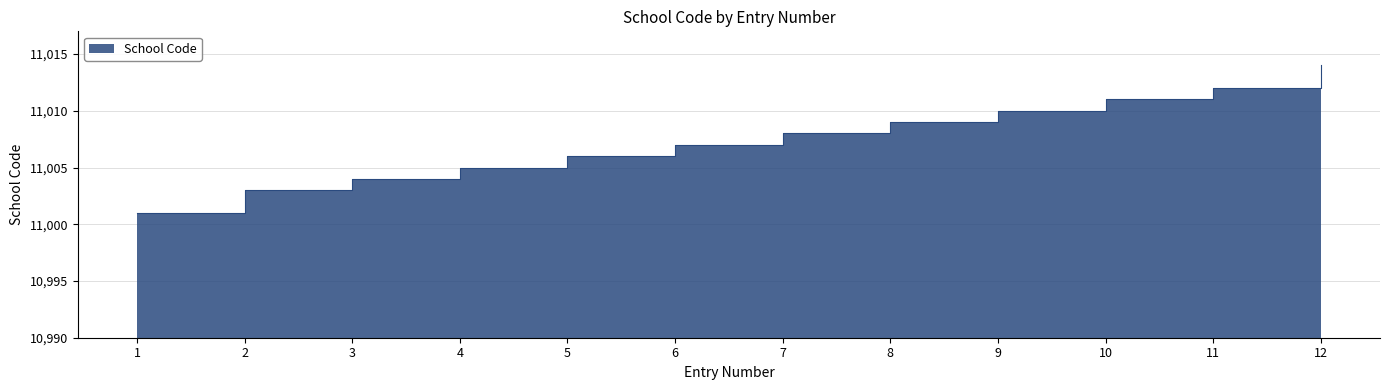

List the labels in order of value, smallest first.

1, 2, 3, 4, 5, 6, 7, 8, 9, 10, 11, 12